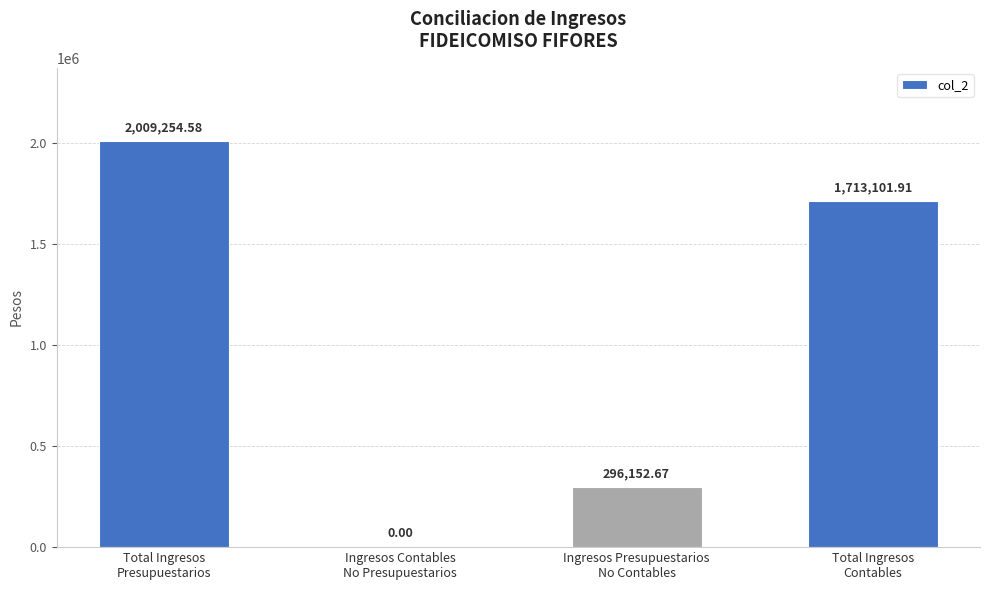

Between Total Ingresos
Contables and Total Ingresos
Presupuestarios, which is larger?

Total Ingresos
Presupuestarios